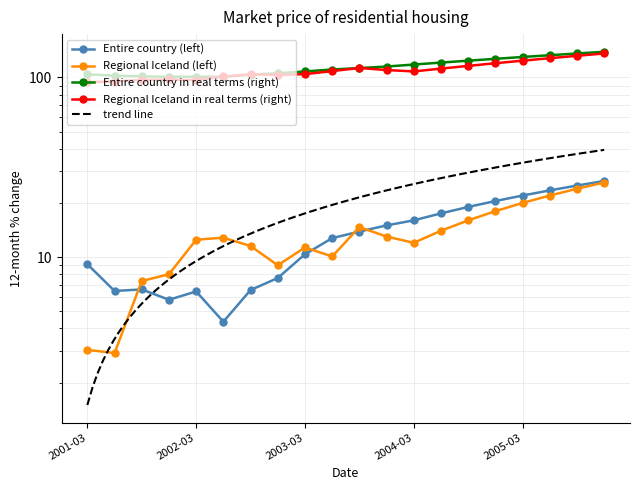

In Entire country in real terms (right), how many points are lower than both neighbors (excluding endpoints)?

1